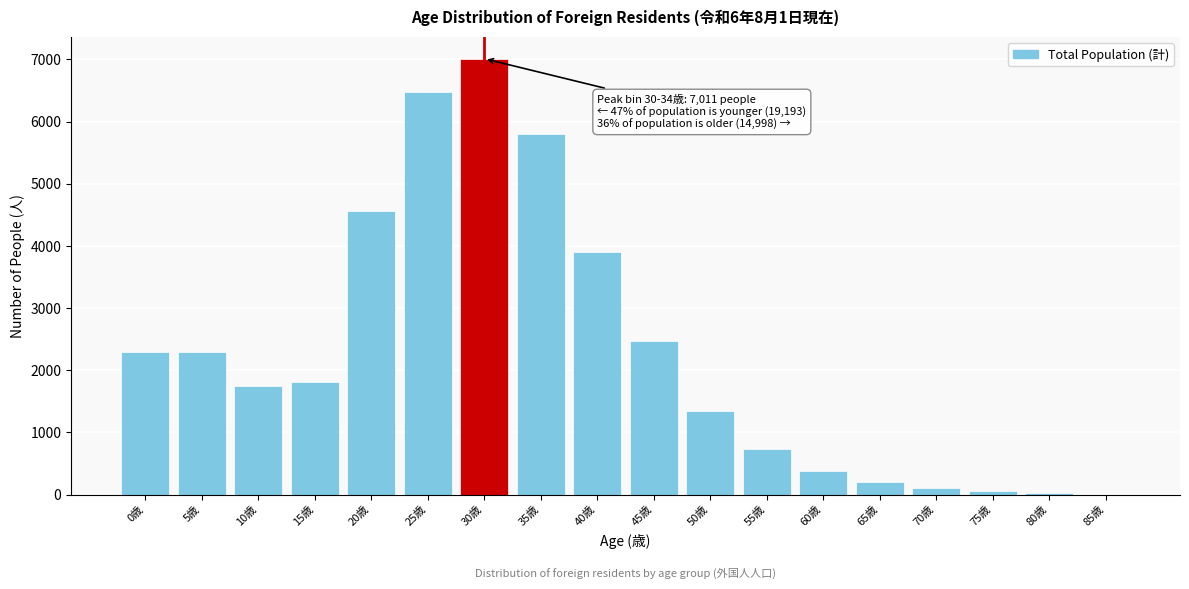

At which category does the chart reach its peak across all series?

30歳